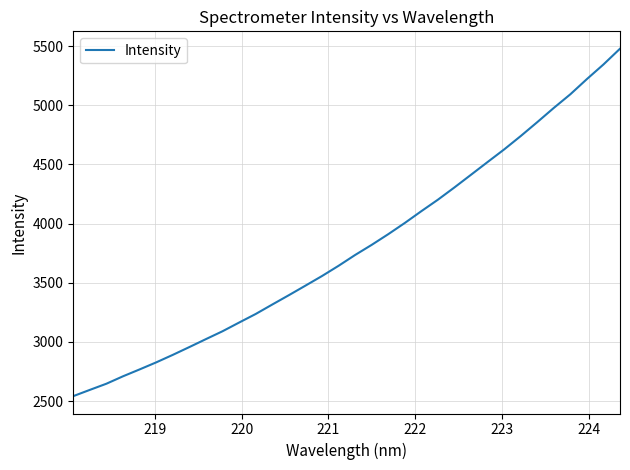

What is the smallest value displayed?

2541.7